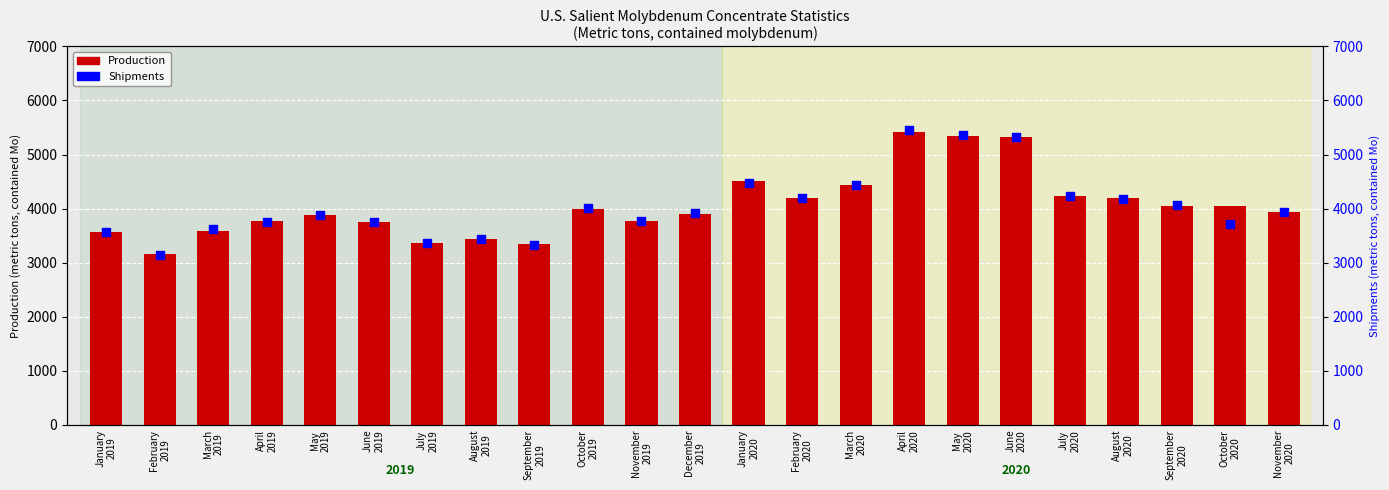

Which series has the largest total across all categories?

Production